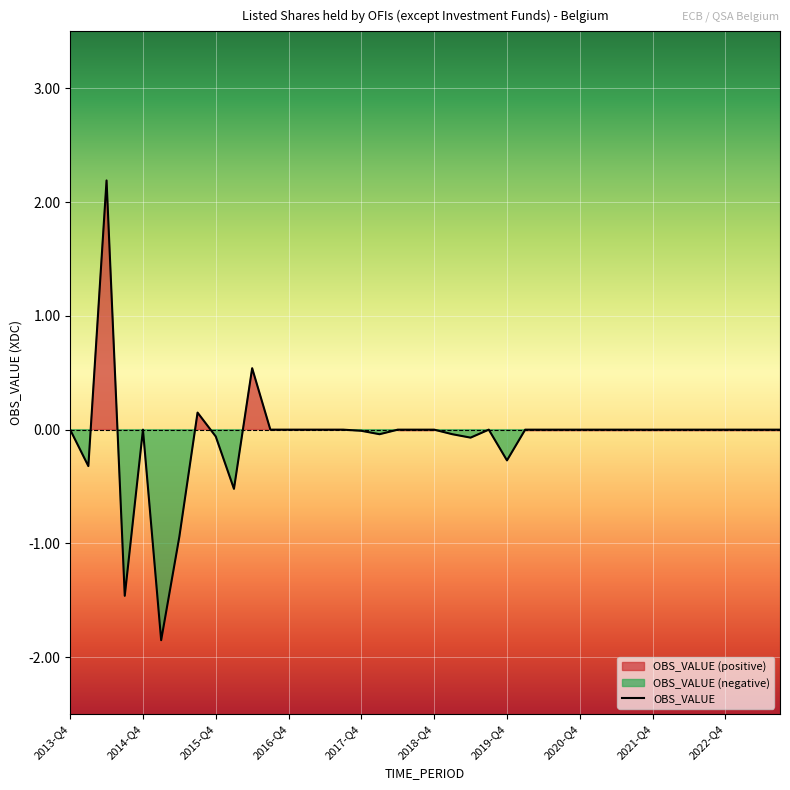

Where is the data nearest to the value 0?

2013-Q4